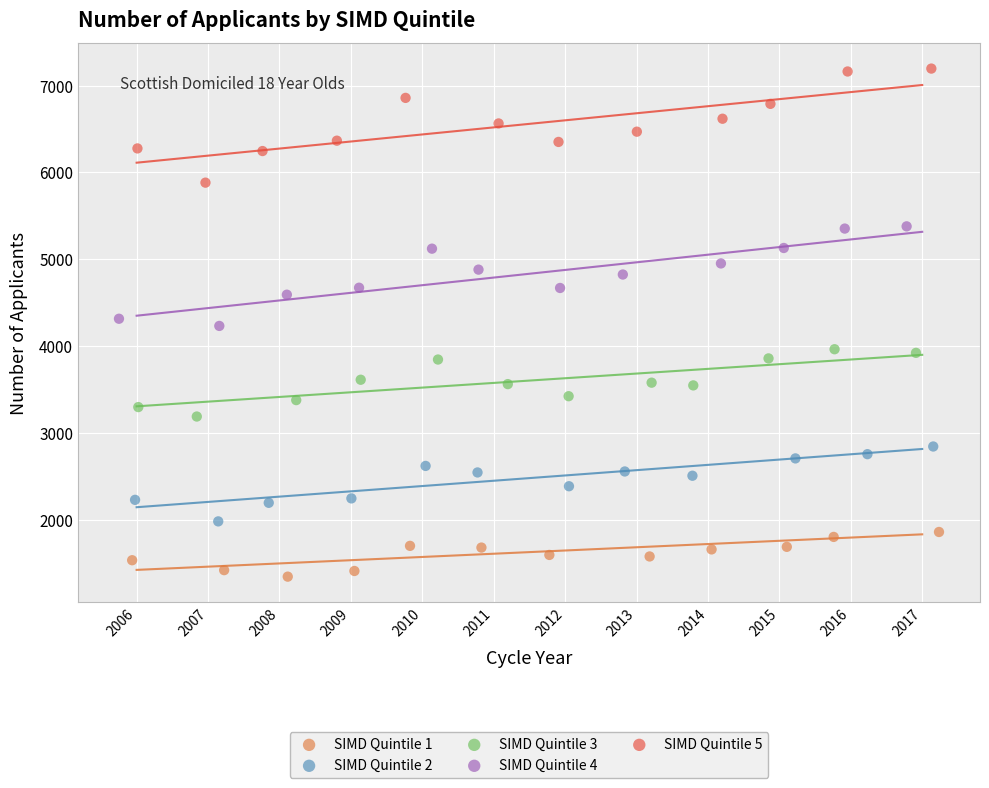

What are all the series names shown in the legend?

SIMD Quintile 1, SIMD Quintile 2, SIMD Quintile 3, SIMD Quintile 4, SIMD Quintile 5